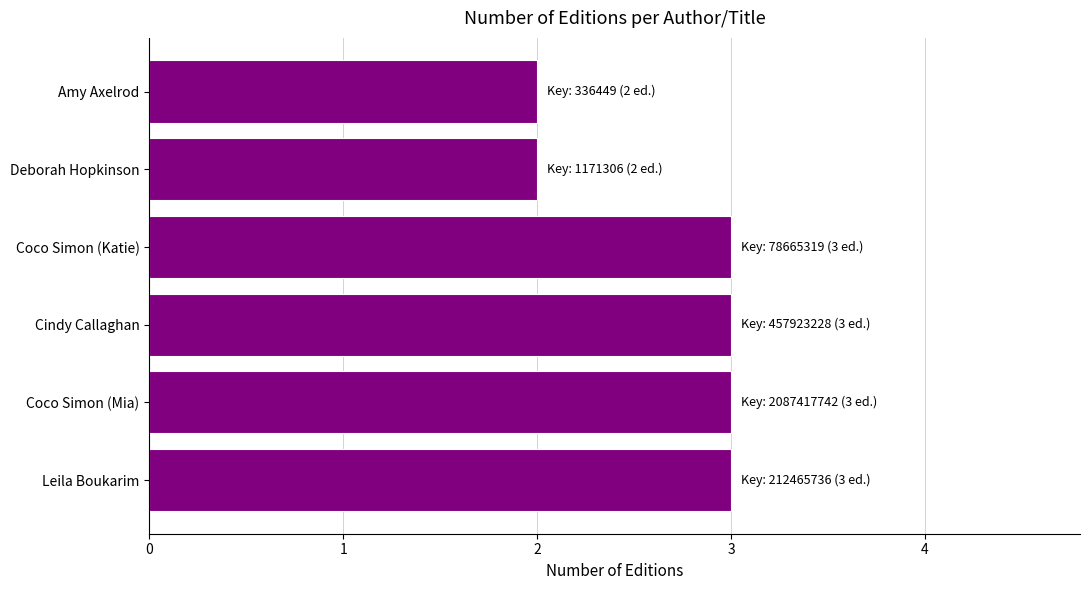

Is it true that the value at Coco Simon (Katie) is 5?

False